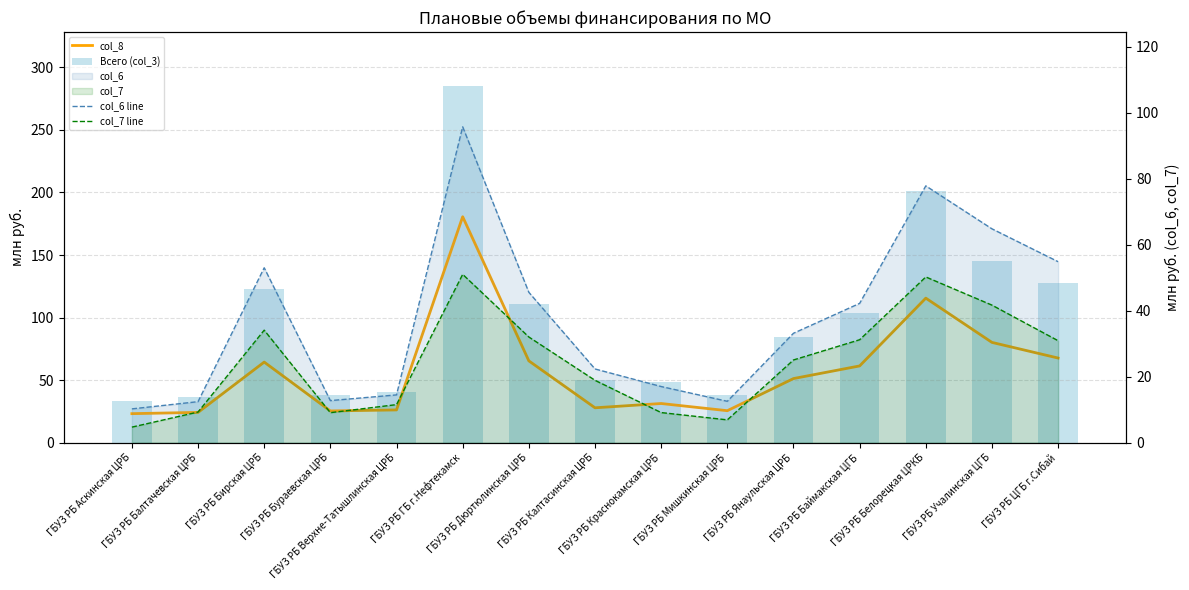

What is the maximum value shown in the chart?

285.5